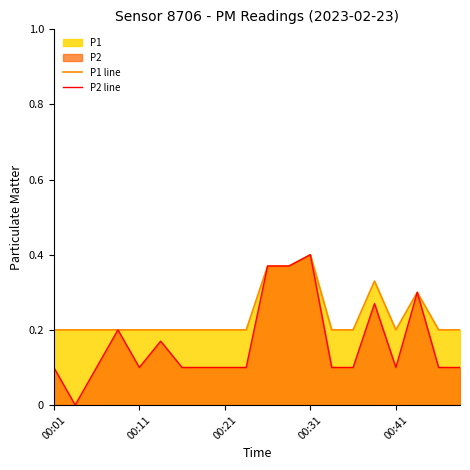

Which series has the largest range (max minus min)?

P2 line